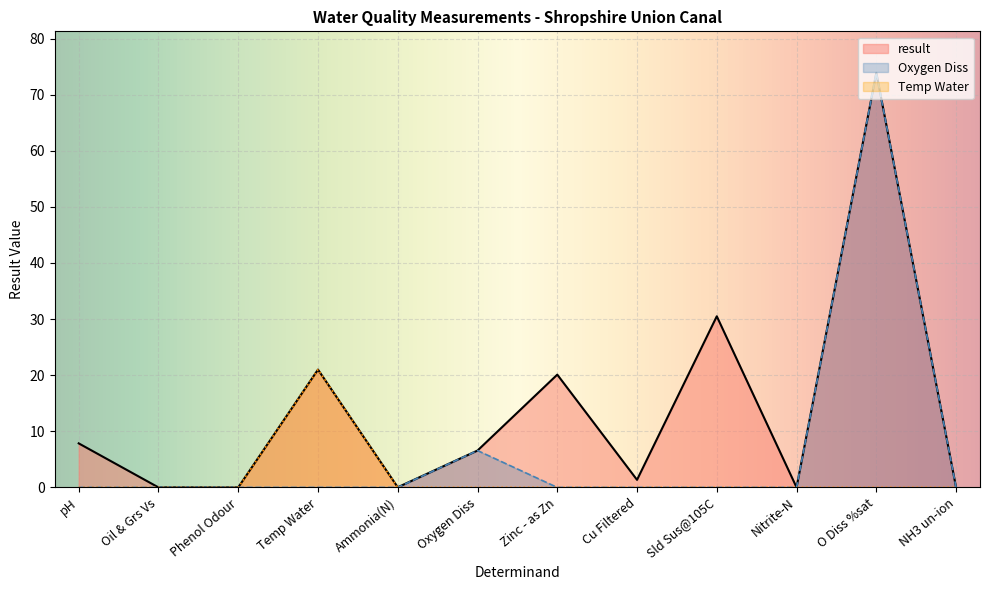

What is the spread (max minus min) of values at Temp Water?

21.0